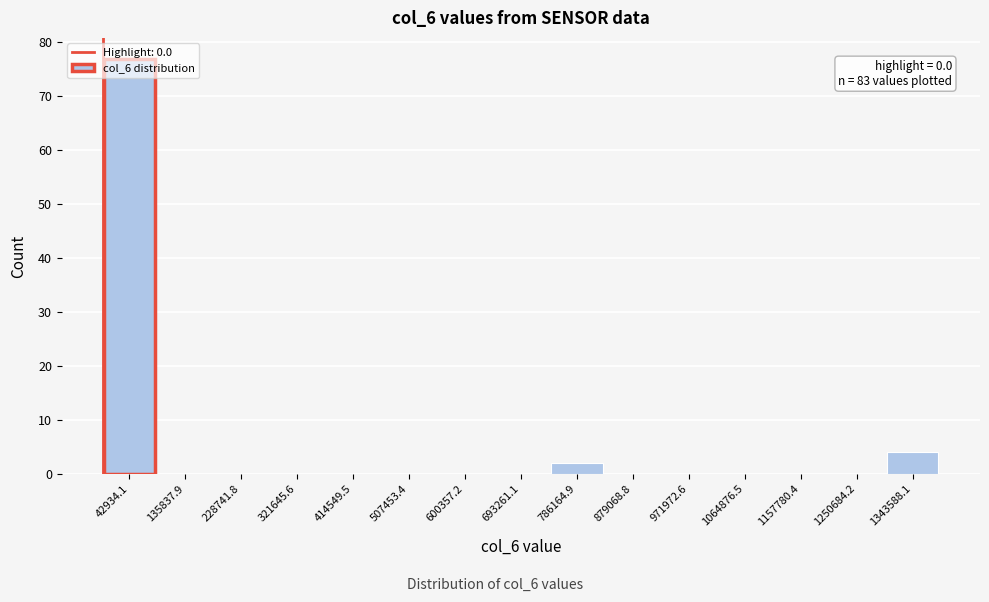

Which range on the x-axis has the tallest bar?

0 to 90000